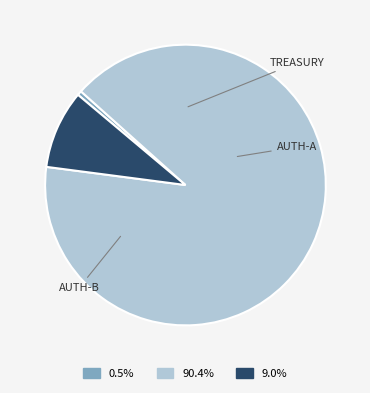

Is there any slice that represents more than half of the pie?

Yes